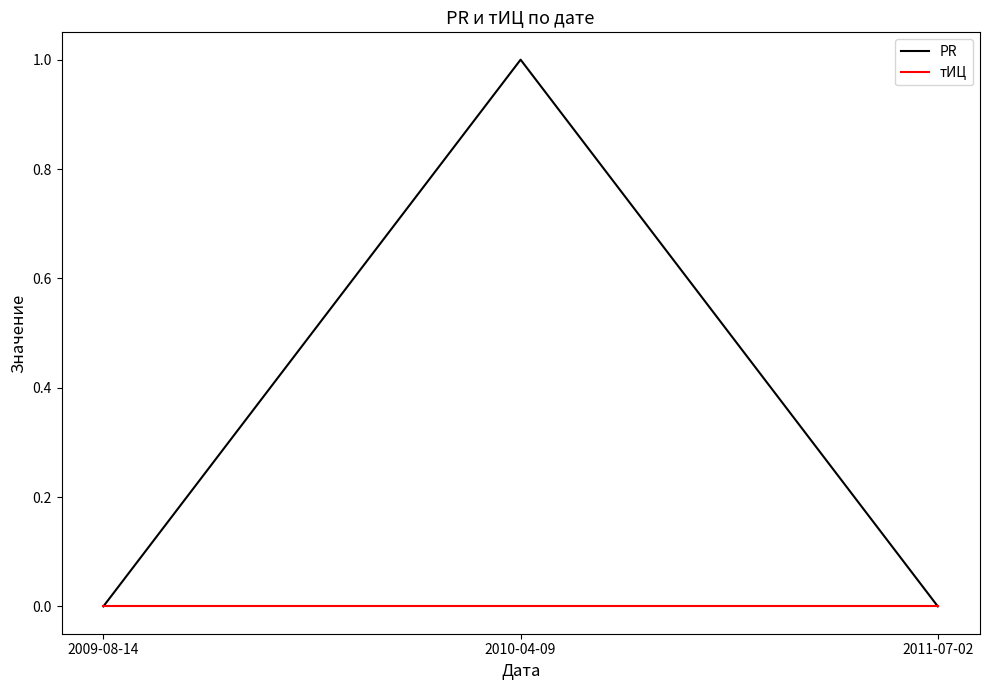

List the series in order of their overall mean, lowest first.

тИЦ, PR